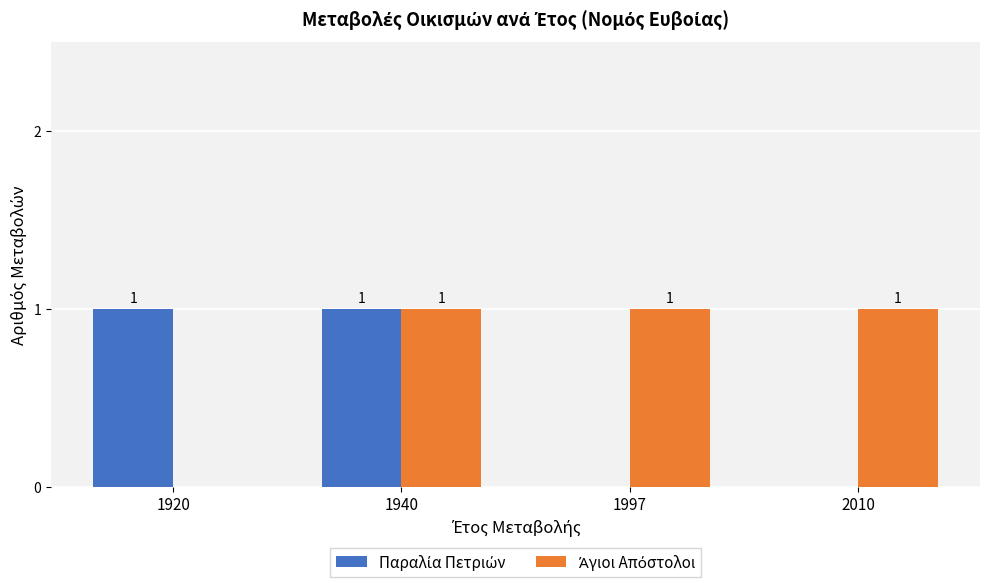

At which category is the sum across all series the highest?

1940